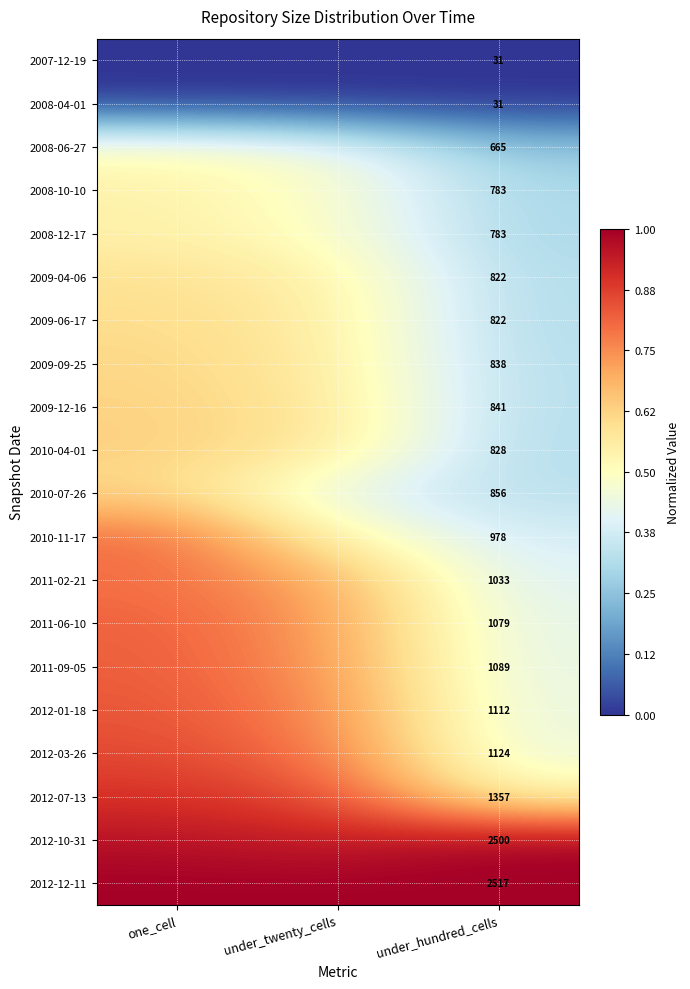

At which category is the sum across all series the highest?

one_cell